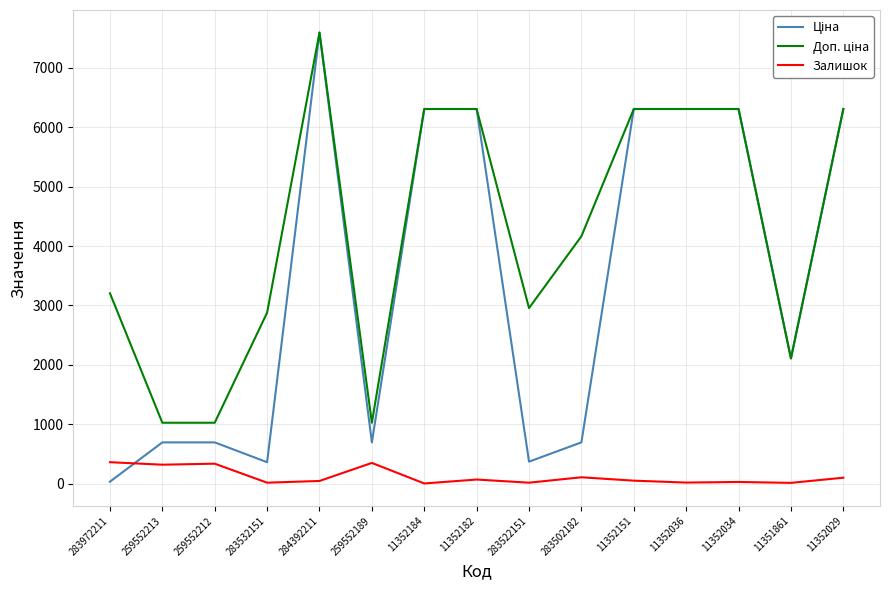

Which label corresponds to the largest value in the chart?

284392211